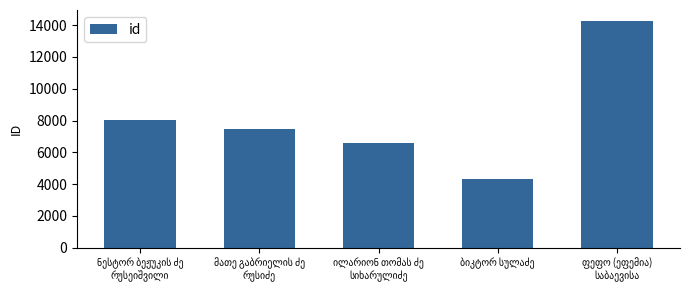

Reading left to right, extract all data points from this chart.

8012	7451	6565	4313	14236